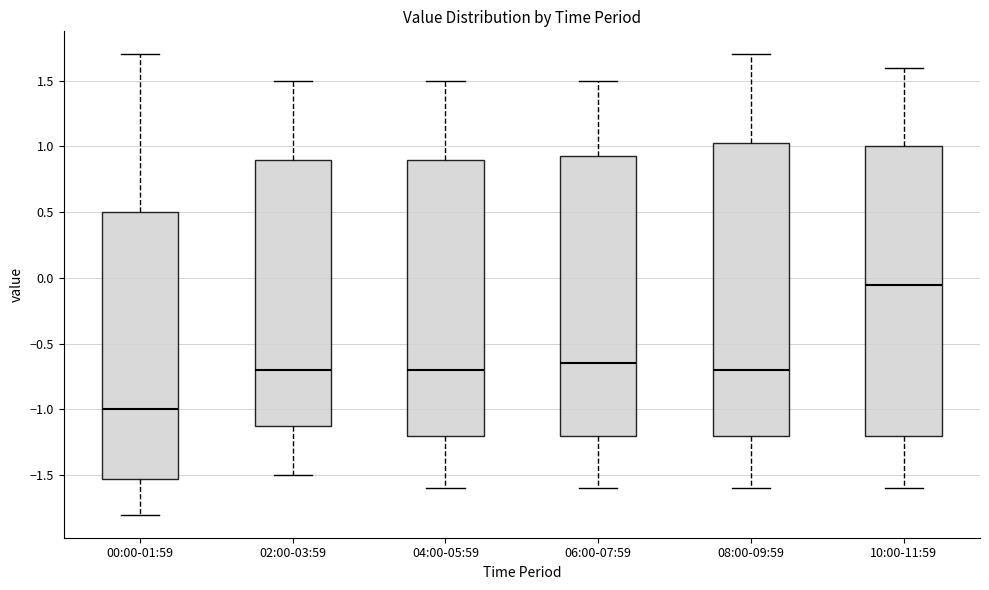

Reading left to right, read every box against the y-axis: the position of its median line, the range the box covers, and the ends of its whiskers. The values are not printed on the chart, so give them approximately, as read against the axis.

00:00-01:59: median -1.00, box -1.50 to 0.50, whiskers -1.80 to 1.70
02:00-03:59: median -0.70, box -1.10 to 0.90, whiskers -1.50 to 1.50
04:00-05:59: median -0.70, box -1.20 to 0.90, whiskers -1.60 to 1.50
06:00-07:59: median -0.65, box -1.20 to 0.95, whiskers -1.60 to 1.50
08:00-09:59: median -0.70, box -1.20 to 1.05, whiskers -1.60 to 1.70
10:00-11:59: median -0.05, box -1.20 to 1.00, whiskers -1.60 to 1.60